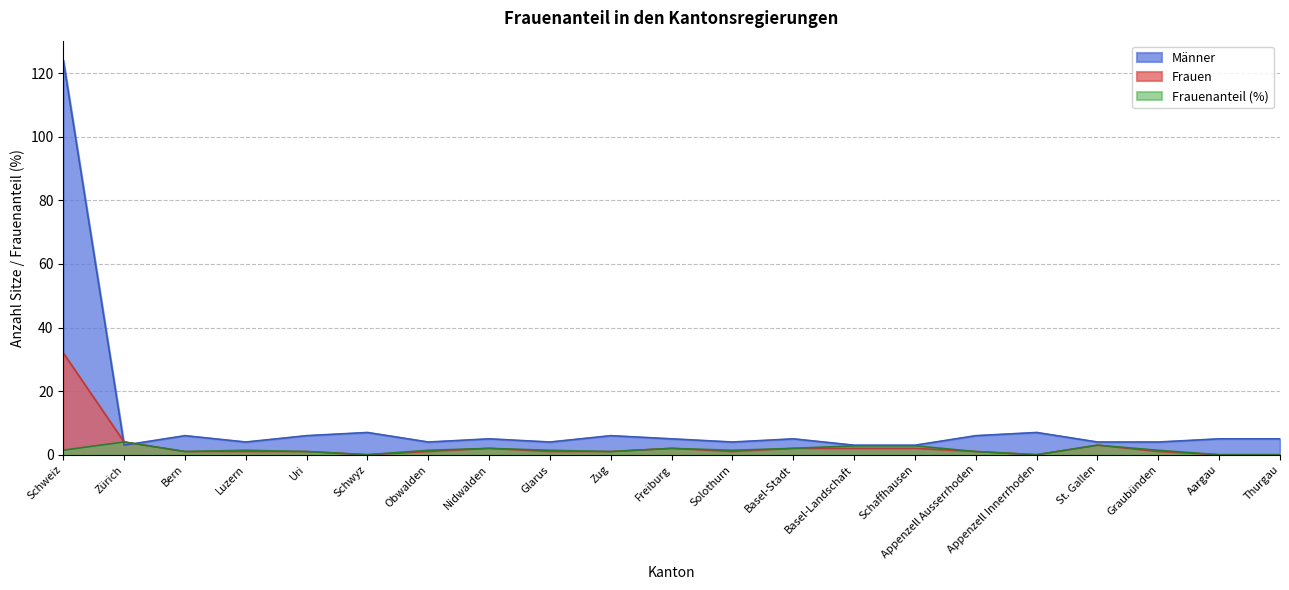

Where is Frauenanteil (%) nearest to the value 2?

Nidwalden